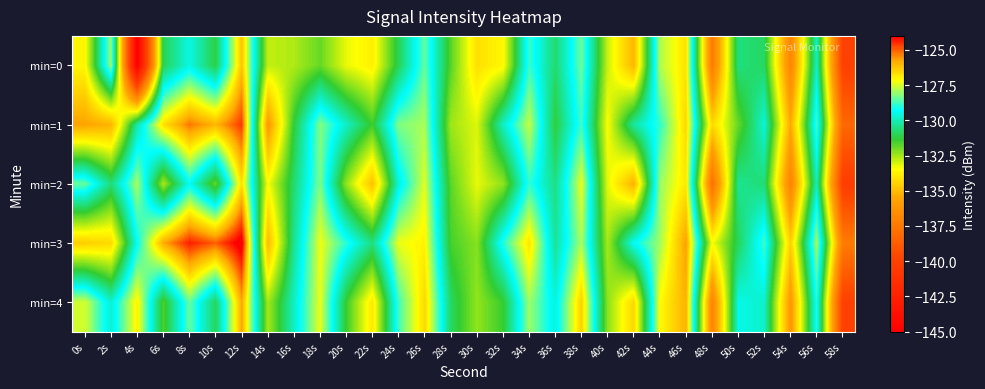

At 38s, list the series in order from largest to smallest.

min=4, min=2, min=3, min=0, min=1